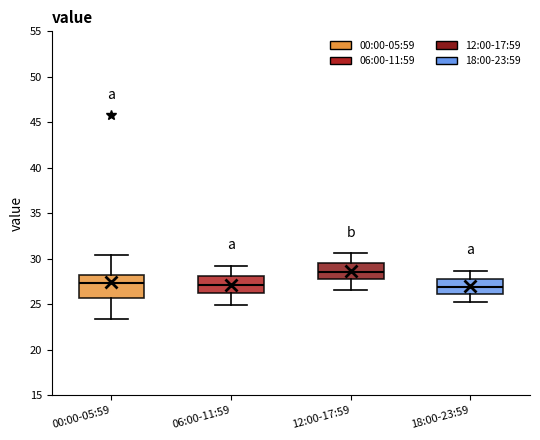

Which box's median line is the highest?

12:00-17:59